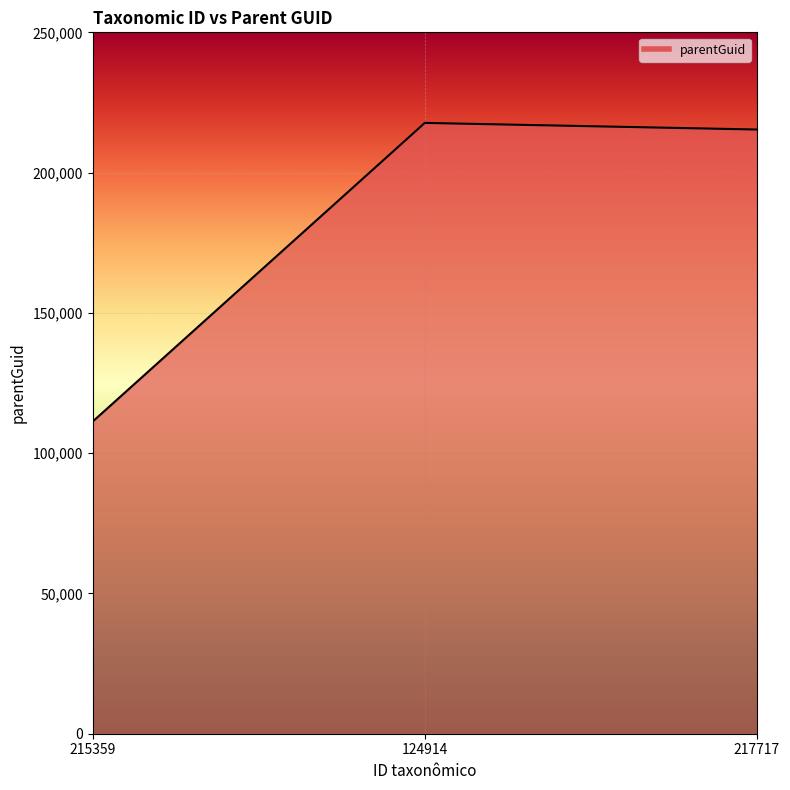

Rank the categories by value from highest to lowest.

124914, 217717, 215359